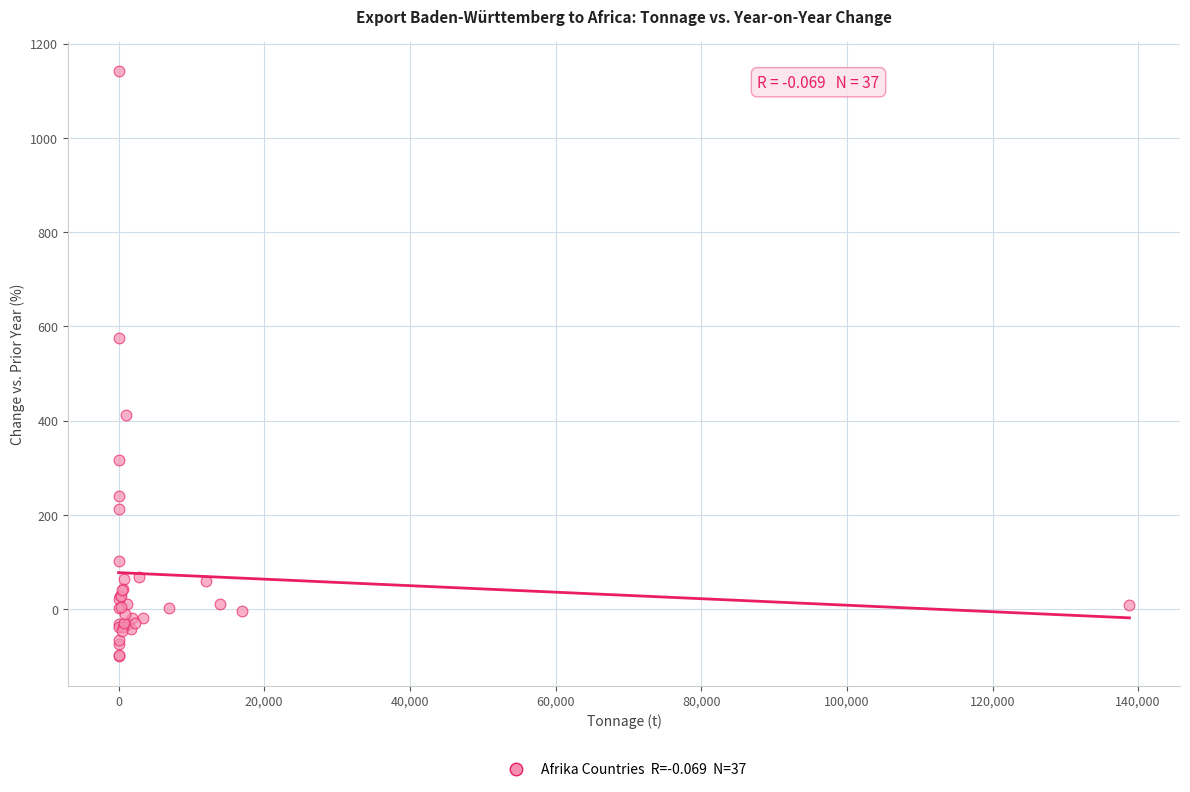

What Y value in the scatter plot is closest to 520?

575.5